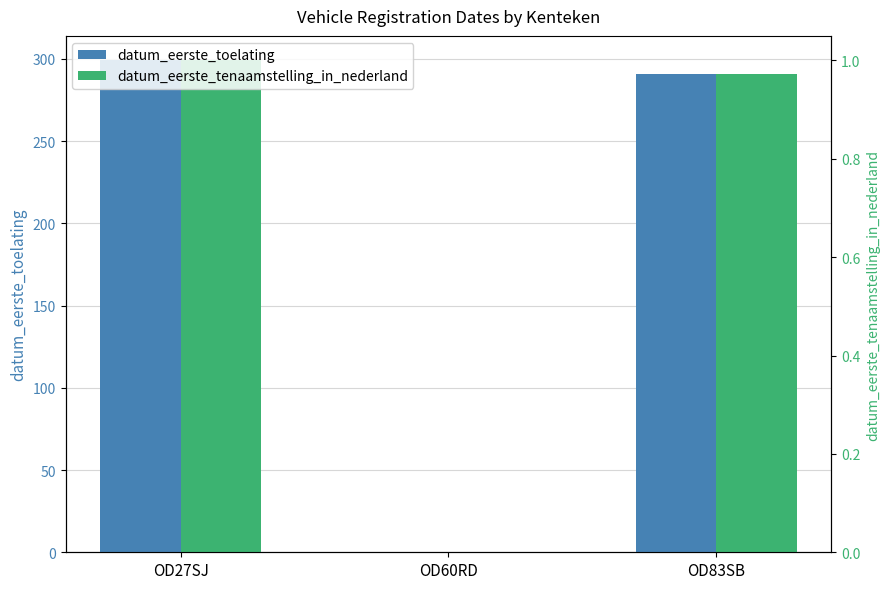

At which category does the chart reach its minimum across all series?

OD60RD